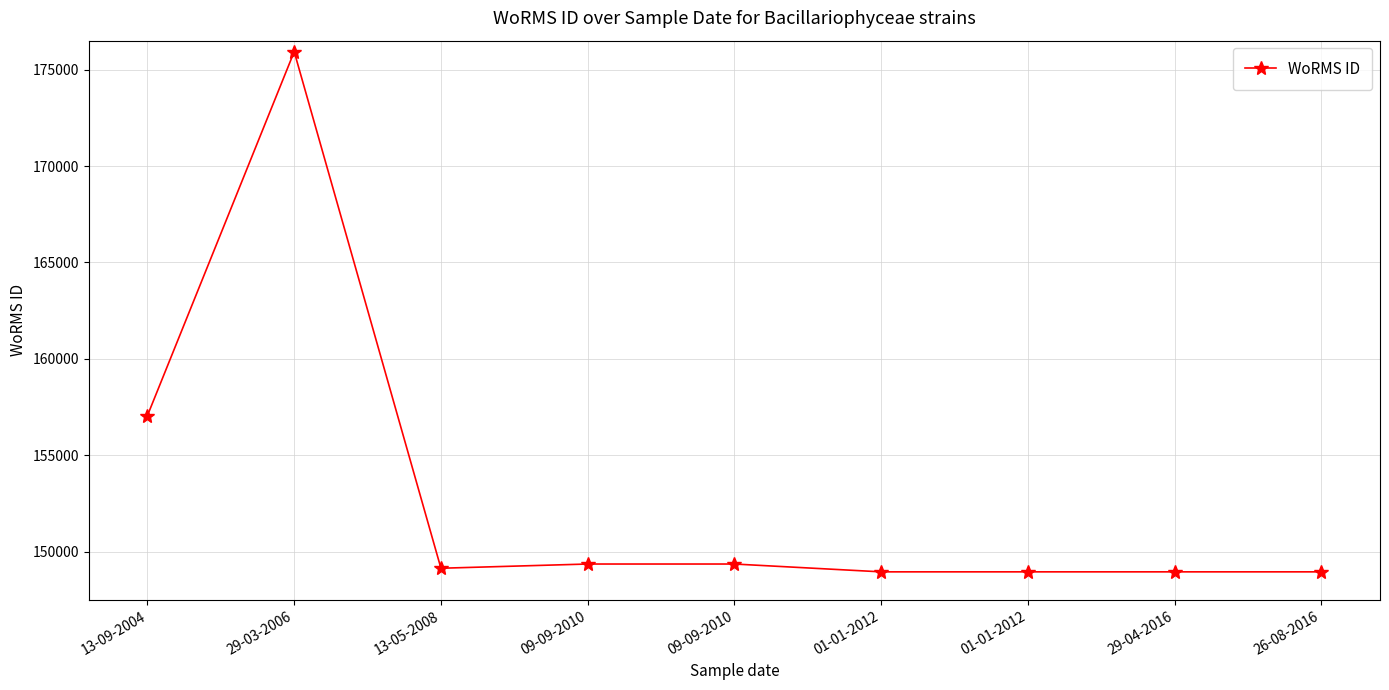

What is the difference between the second highest and minimum values?

8107